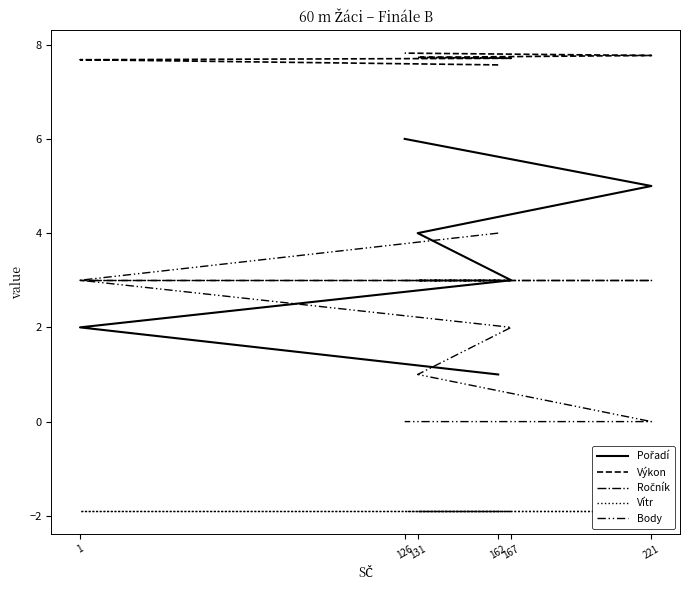

True or false: Body has more than 1 interior local peaks.

False